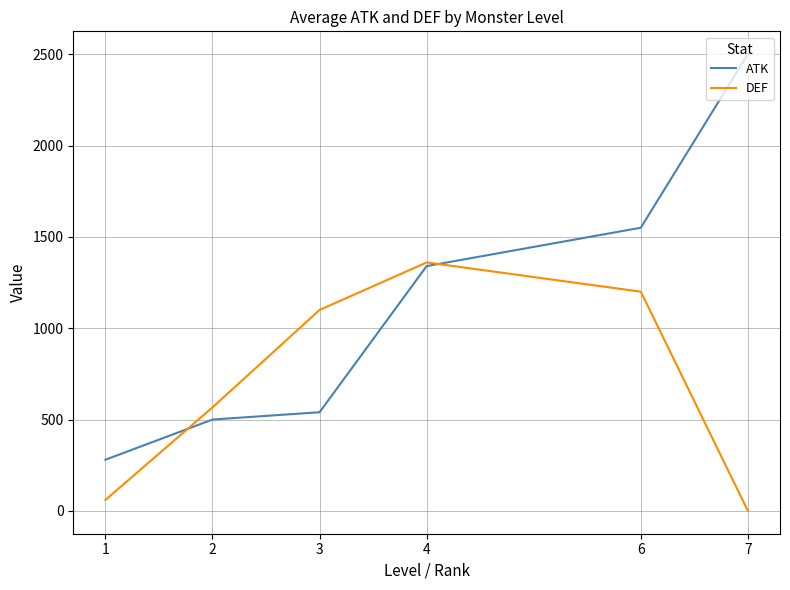

Is it true that DEF equals 566.7 at 2?

True